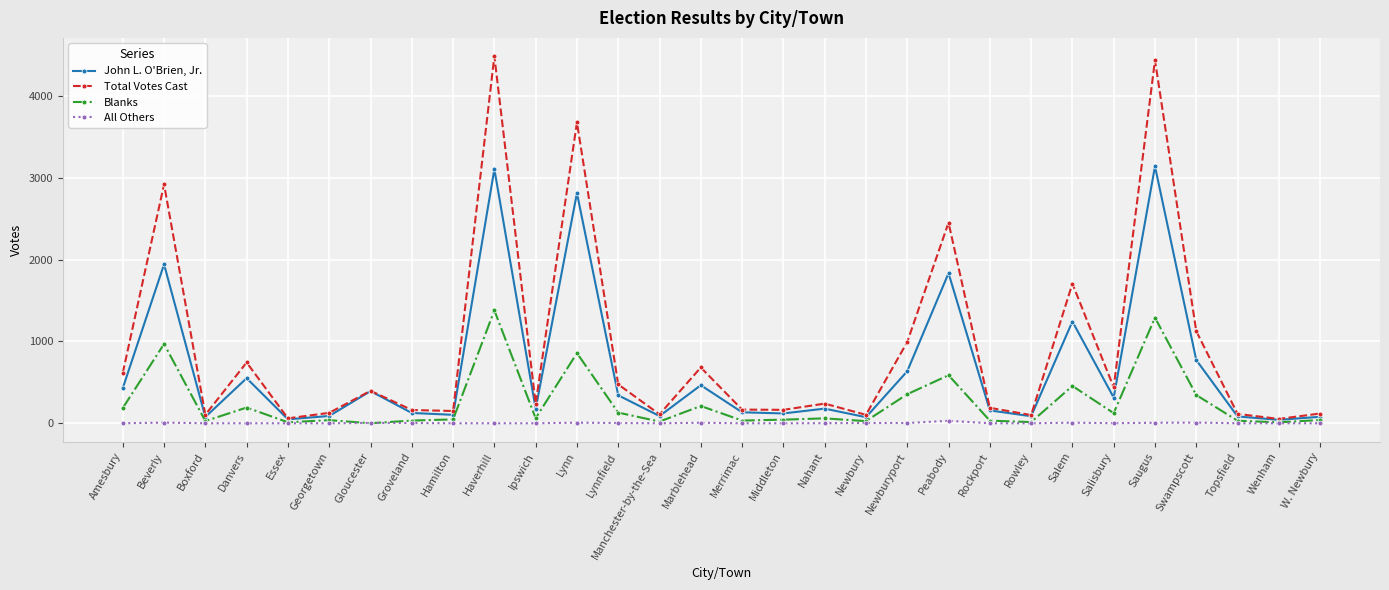

What is the highest value of the Blanks series?

1380